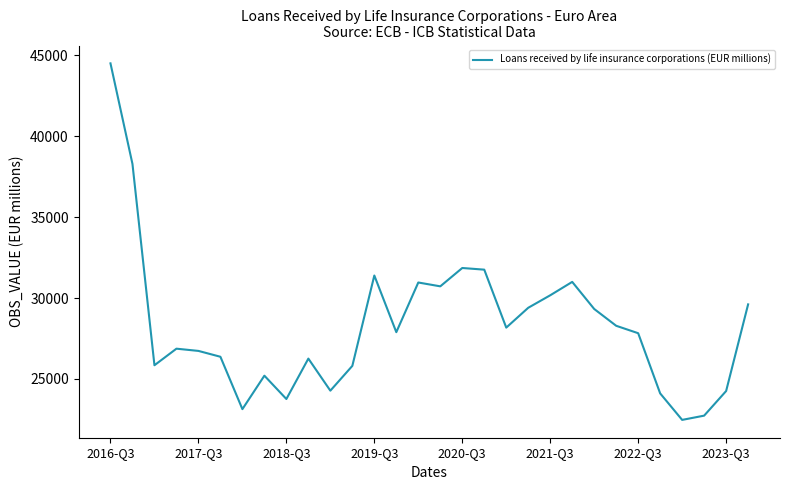

Does the chart display data point markers on the line(s)?

No